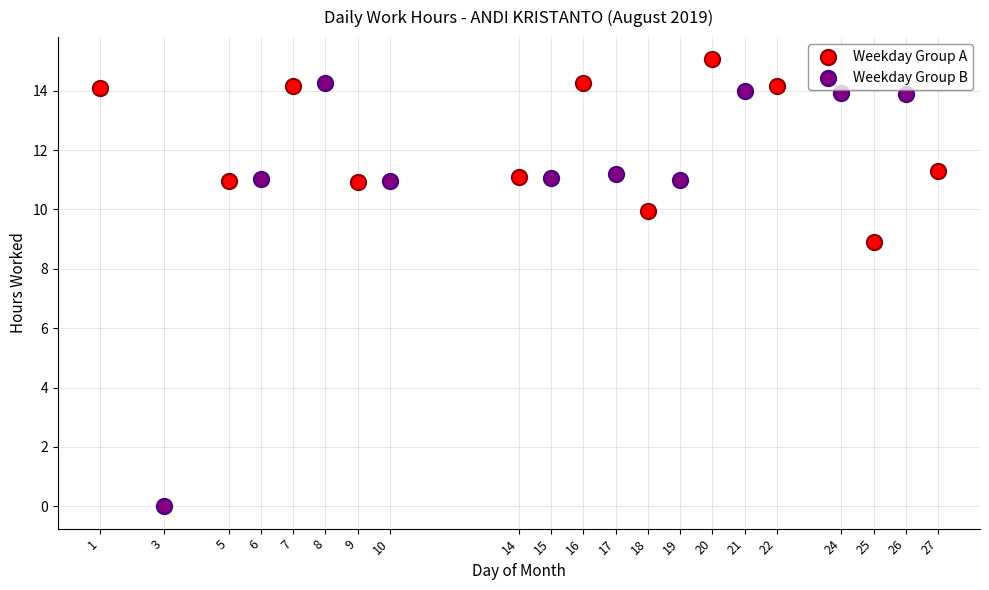

Which series contains the lowest Y value?

Weekday Group B